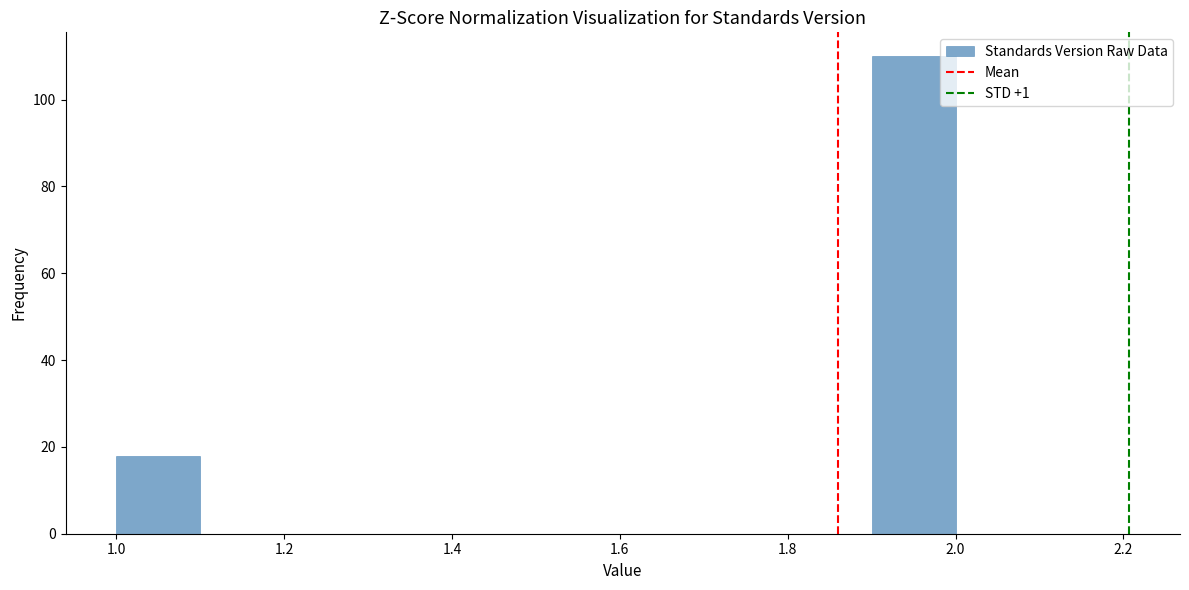

Reading left to right, transcribe this chart: for each bar, give the range it covers on the x-axis and its height. The values are not printed on the chart, so give them approximately, as read against the axis.

1.0 to 1.1: 18
1.1 to 1.2: 0
1.2 to 1.3: 0
1.3 to 1.4: 0
1.4 to 1.5: 0
1.5 to 1.6: 0
1.6 to 1.7: 0
1.7 to 1.8: 0
1.8 to 1.9: 0
1.9 to 2.0: 110